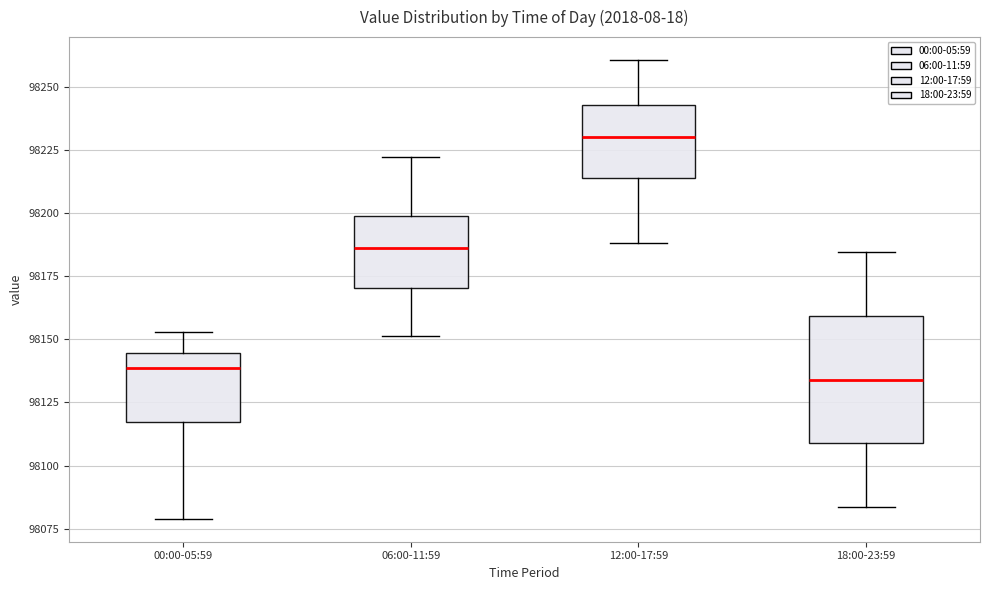

Where does the upper whisker of the box for 12:00-17:59 end on the y-axis? The values are not printed on the chart, so give them approximately, as read against the axis.

98260